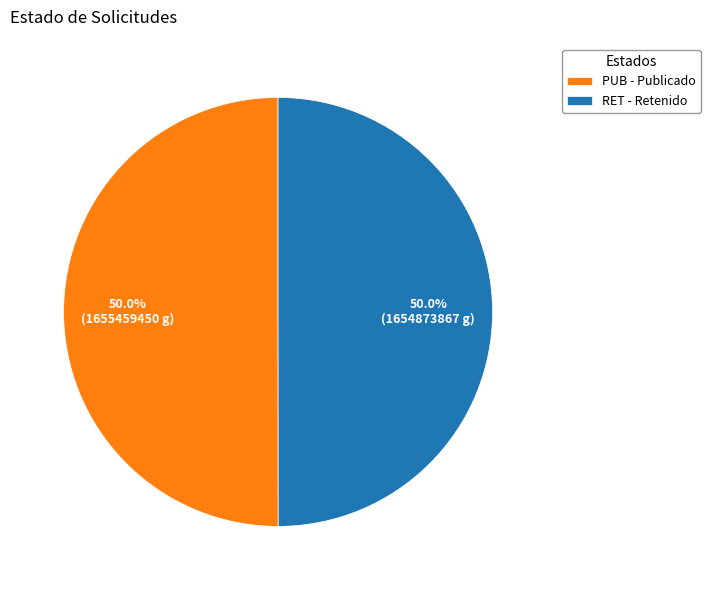

True or false: RET accounts for 50% of the total.

True